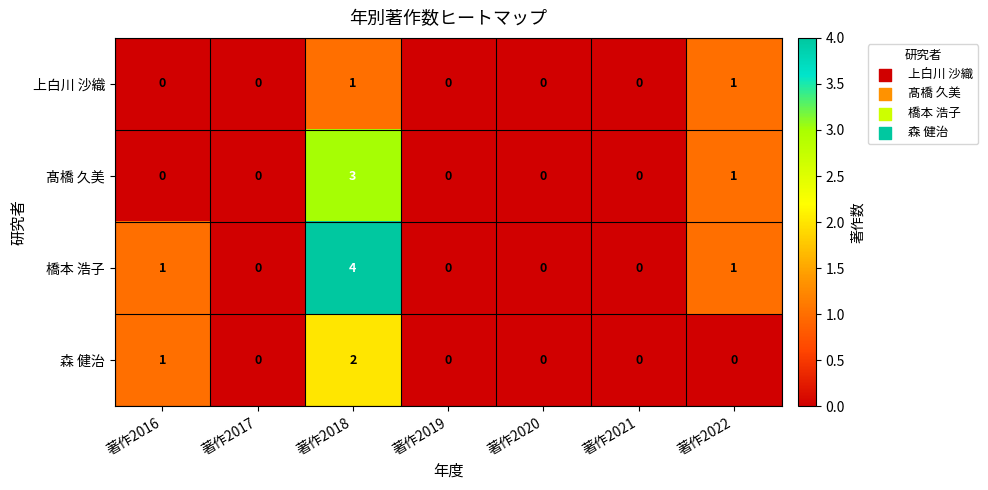

Reading left to right, extract all data points from this chart.

上白川 沙織: 著作2016=0	著作2017=0	著作2018=1	著作2019=0	著作2020=0	著作2021=0	著作2022=1
髙橋 久美: 著作2016=0	著作2017=0	著作2018=3	著作2019=0	著作2020=0	著作2021=0	著作2022=1
橋本 浩子: 著作2016=1	著作2017=0	著作2018=4	著作2019=0	著作2020=0	著作2021=0	著作2022=1
森 健治: 著作2016=1	著作2017=0	著作2018=2	著作2019=0	著作2020=0	著作2021=0	著作2022=0